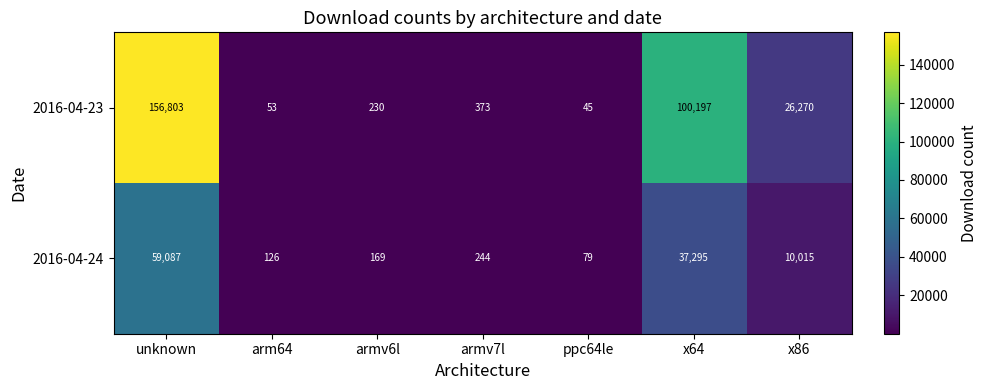

What is the sum of the 2016-04-24 values at ppc64le and x86?

10094